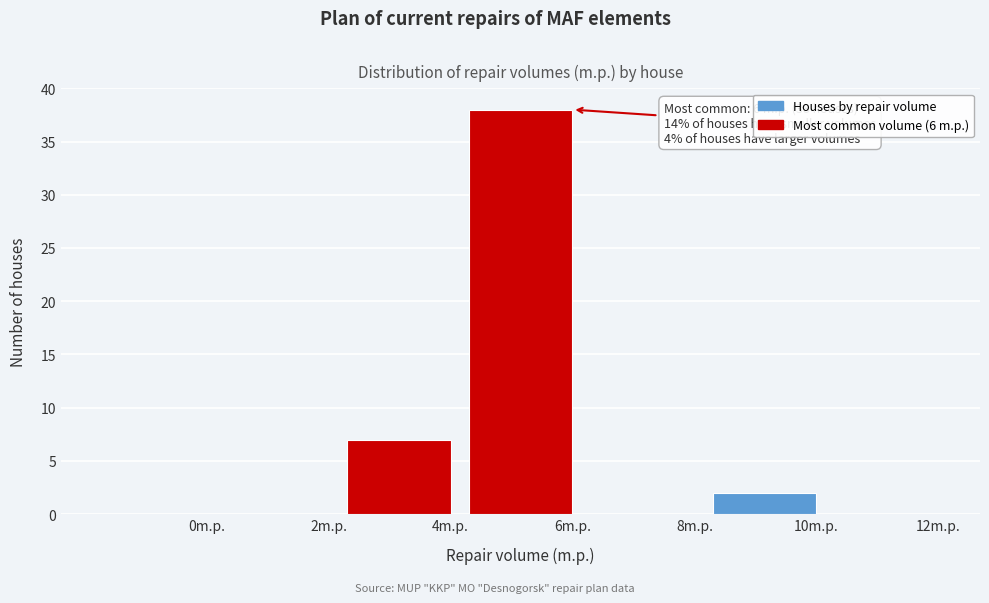

Reading right to left, transcribe all the data shown in this chart.

12m.p.=0	10m.p.=2	8m.p.=0	6m.p.=38	4m.p.=7	2m.p.=0	0m.p.=0